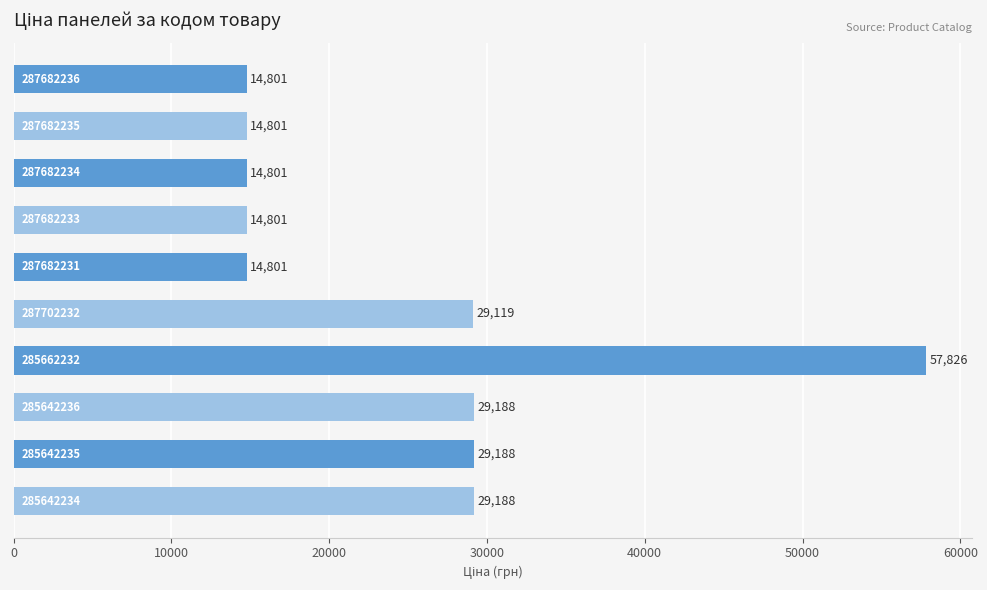

What is the minimum value shown in the chart?

14800.8